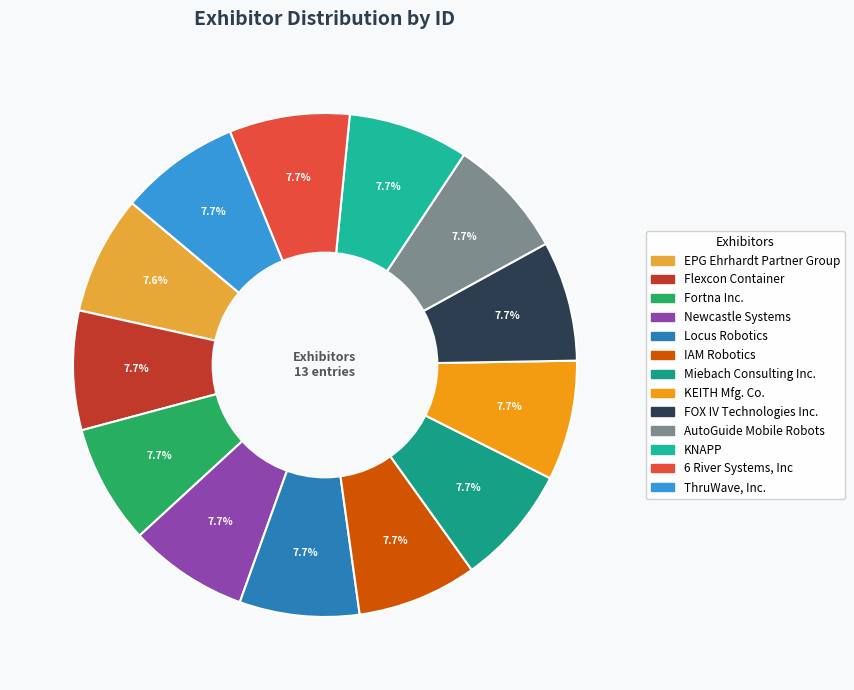

The Flexcon Container slice represents 8% of the pie. True or false?

True